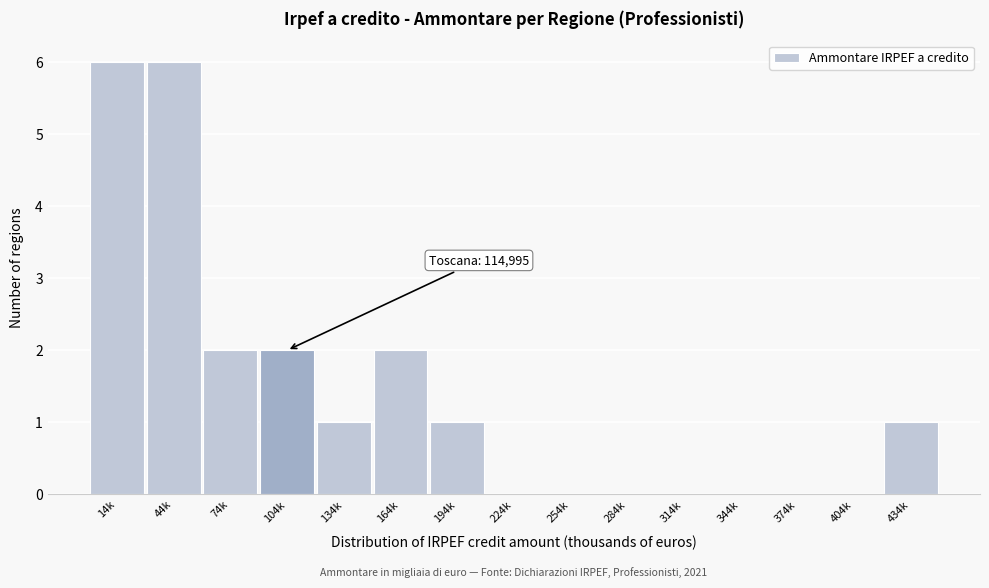

Reading left to right, extract all data points from this chart.

14k=6	44k=6	74k=2	104k=2	134k=1	164k=2	194k=1	224k=0	254k=0	284k=0	314k=0	344k=0	374k=0	404k=0	434k=1